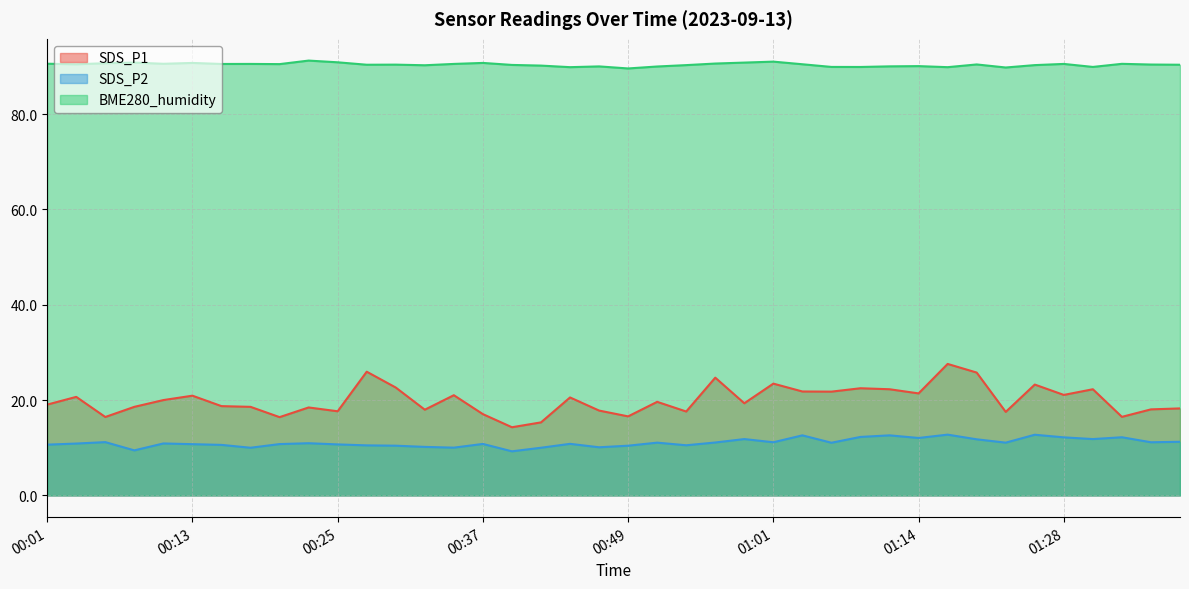

At how many categories does at least one series exceed 47?

40